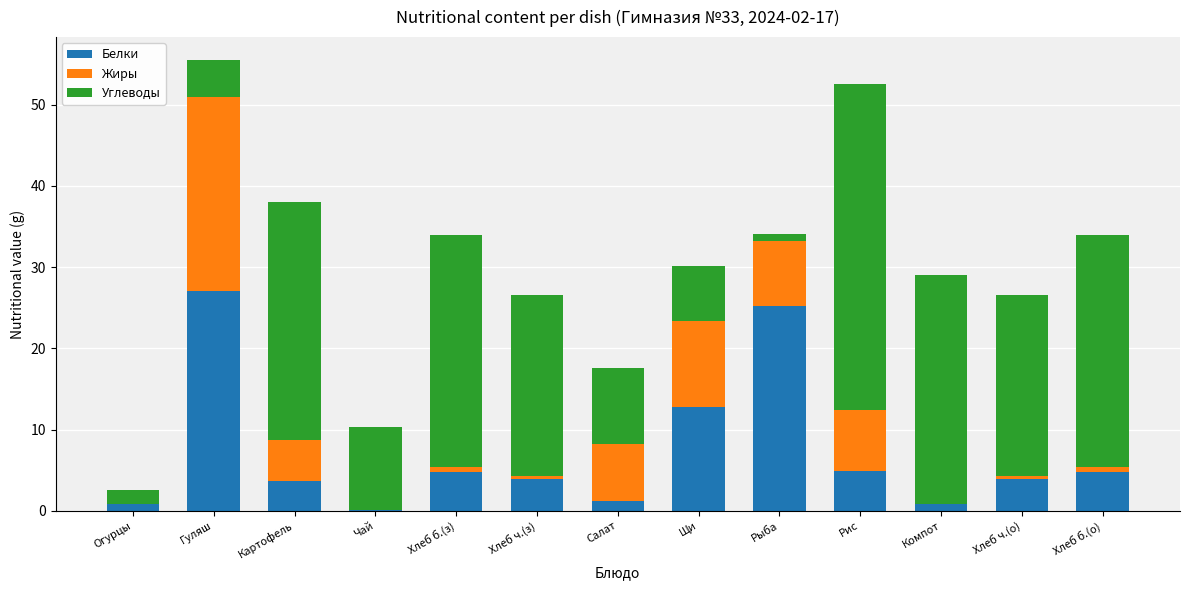

Are the bars grouped side by side (vs. stacked)?

No